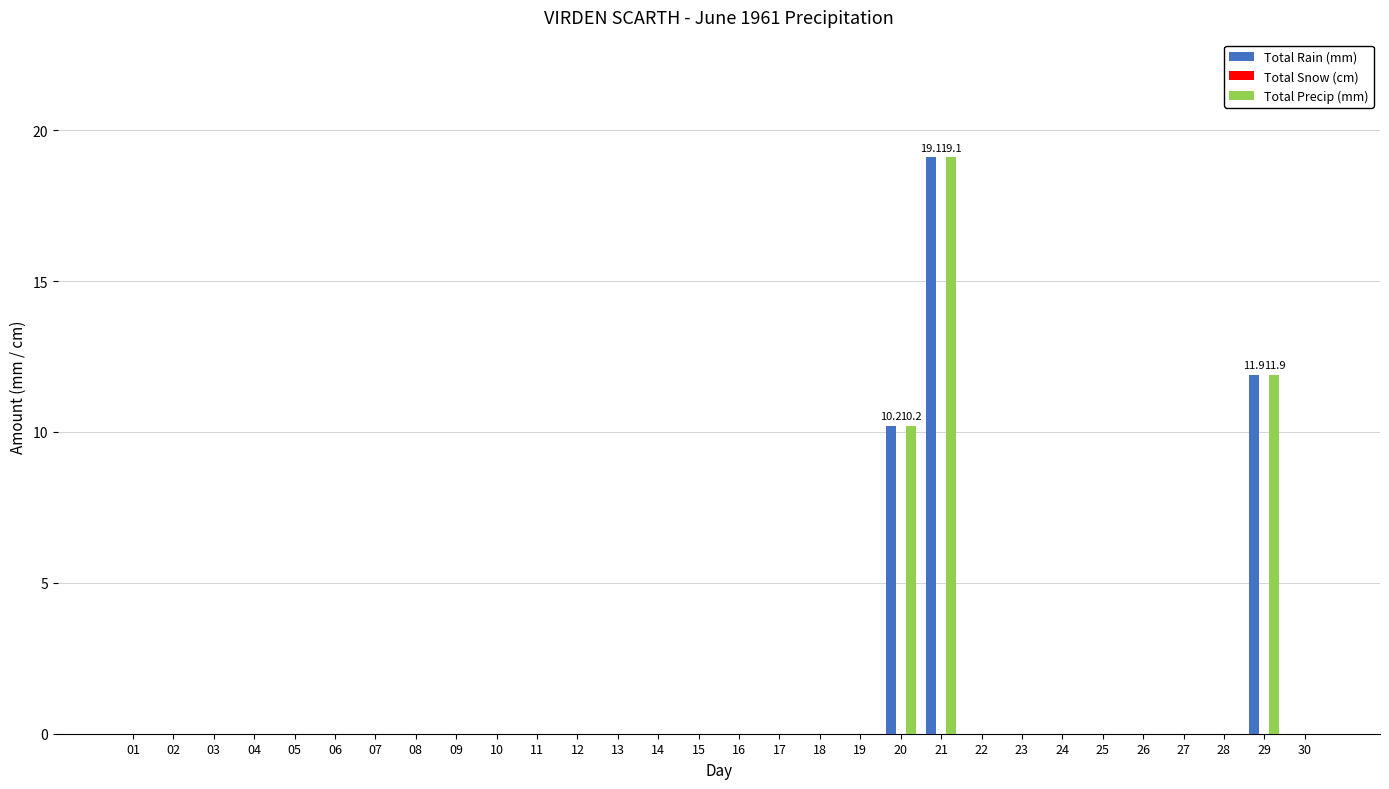

True or false: Total Rain (mm) has a value of 0.0 at 09.

True